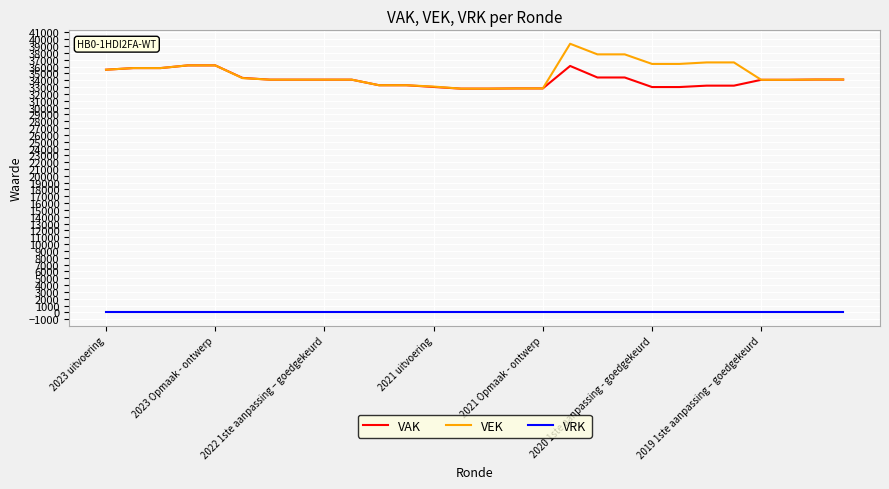

True or false: VRK and VAK cross at least once.

False